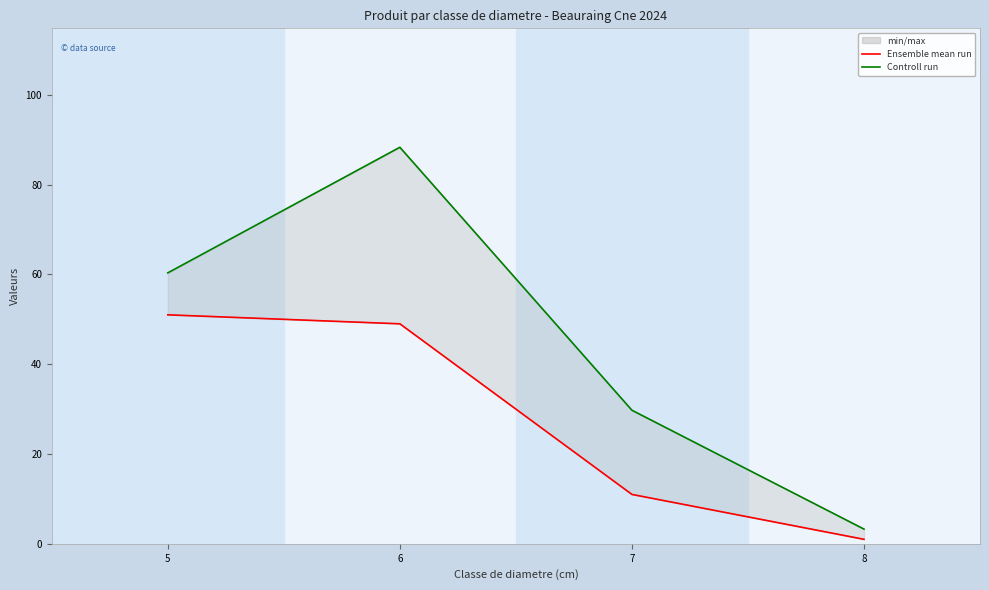

Is the value of Ensemble mean run at 6 greater than the value of Controll run at 5?

No